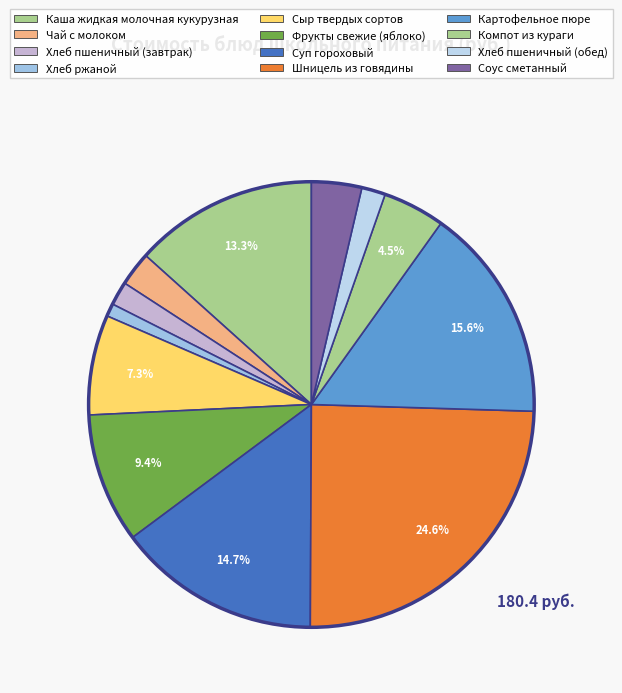

Count the number of slices in the pie.

12